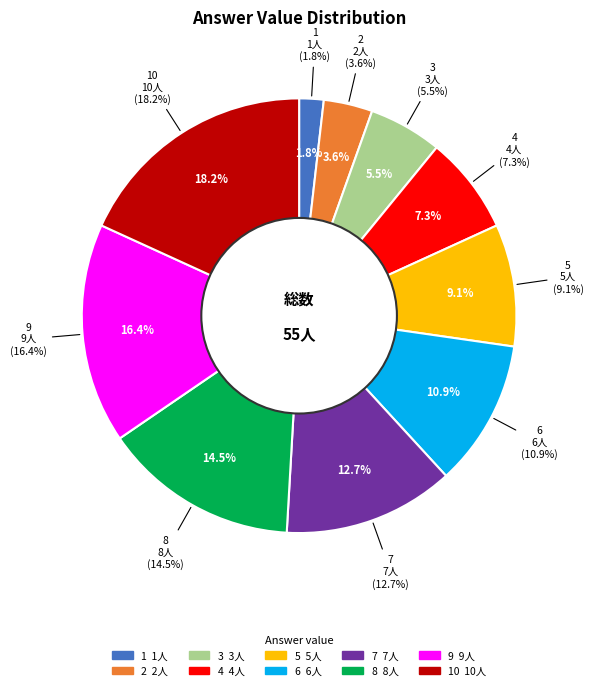

The 10 slice represents 9% of the pie. True or false?

False